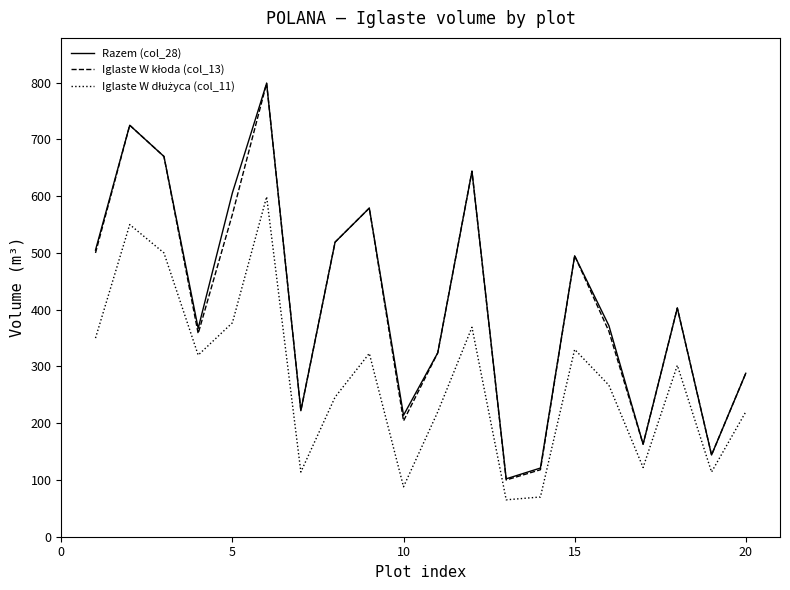

What is the smallest value displayed?

65